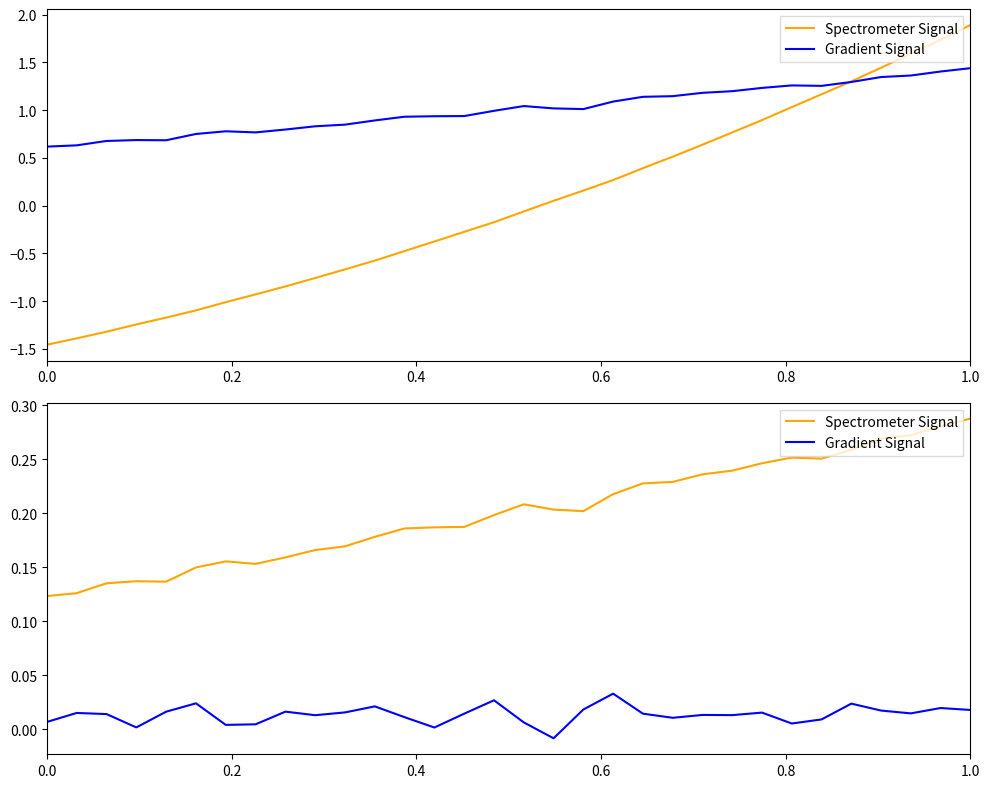

Which series has the largest total across all categories?

Spectrometer Signal